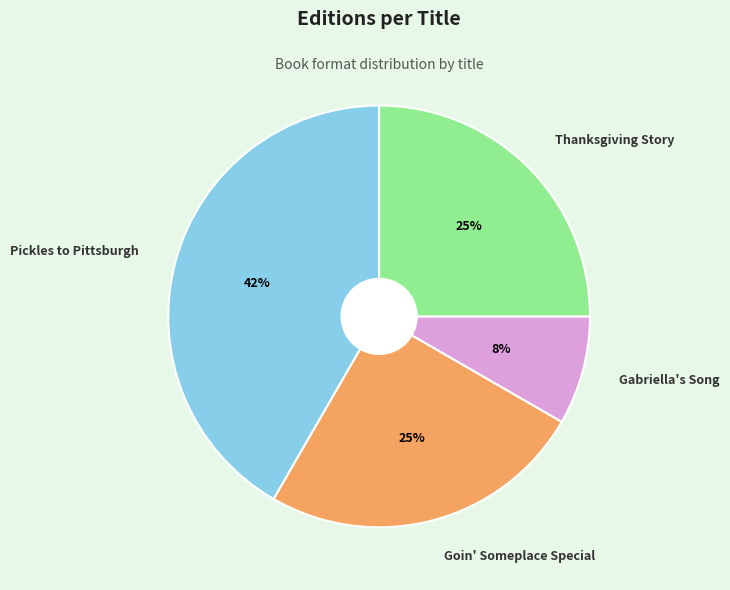

To the nearest percent, what percentage of the pie is Thanksgiving Story?

25%